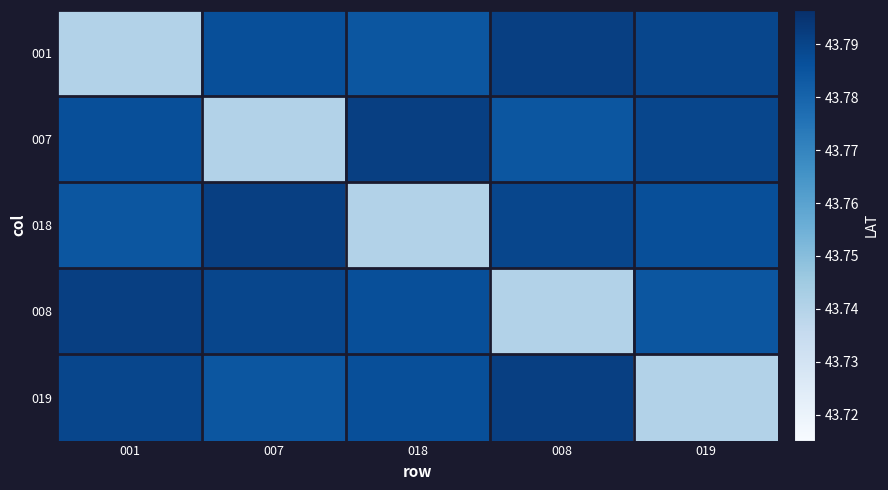

At which category does the chart reach its peak across all series?

008